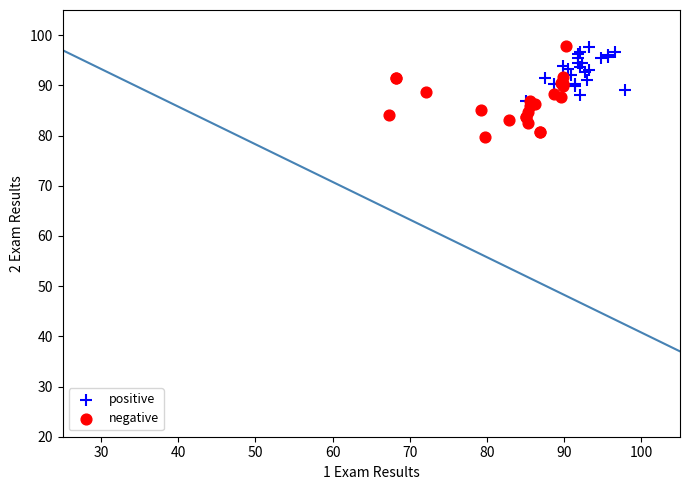

Which series has the largest Y range (max minus min)?

negative